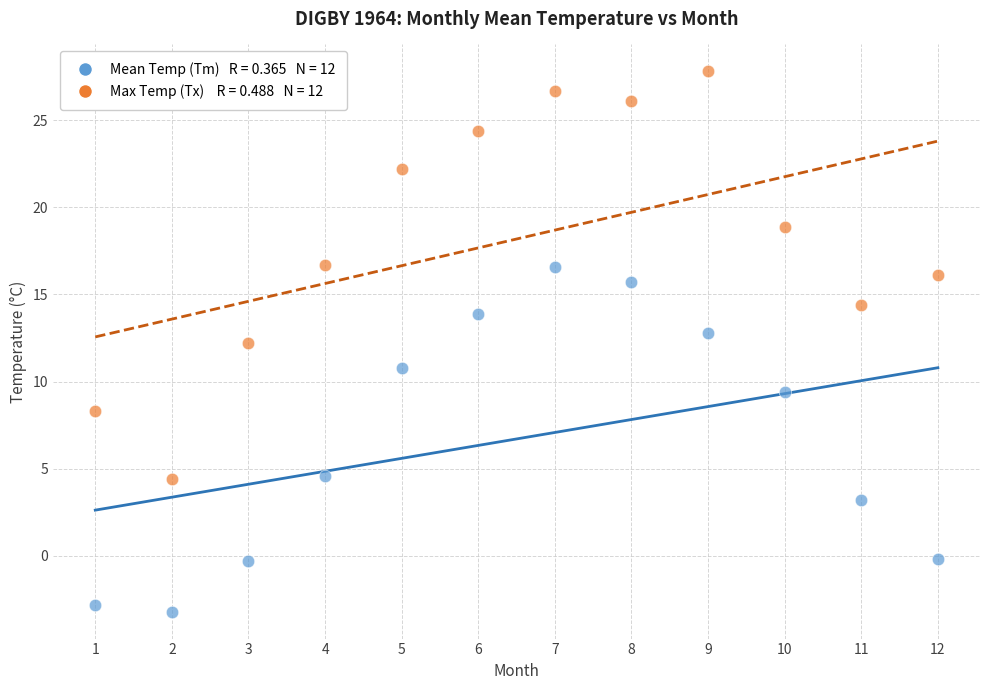

Across all data points, what is the range of Y values (max minus min)?

31.0